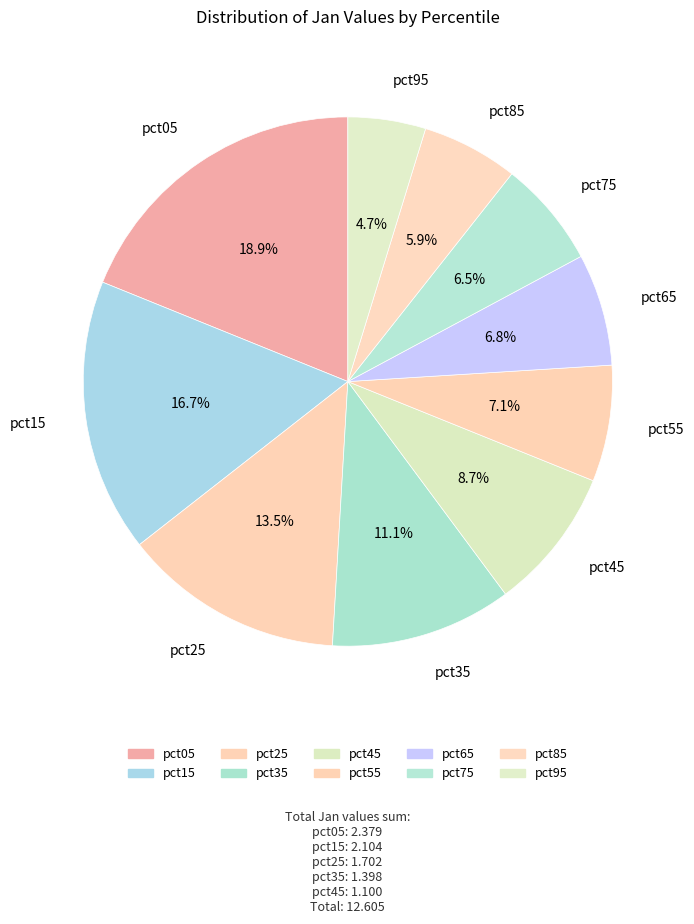

What percentage is NOT represented by pct65?

93.2%